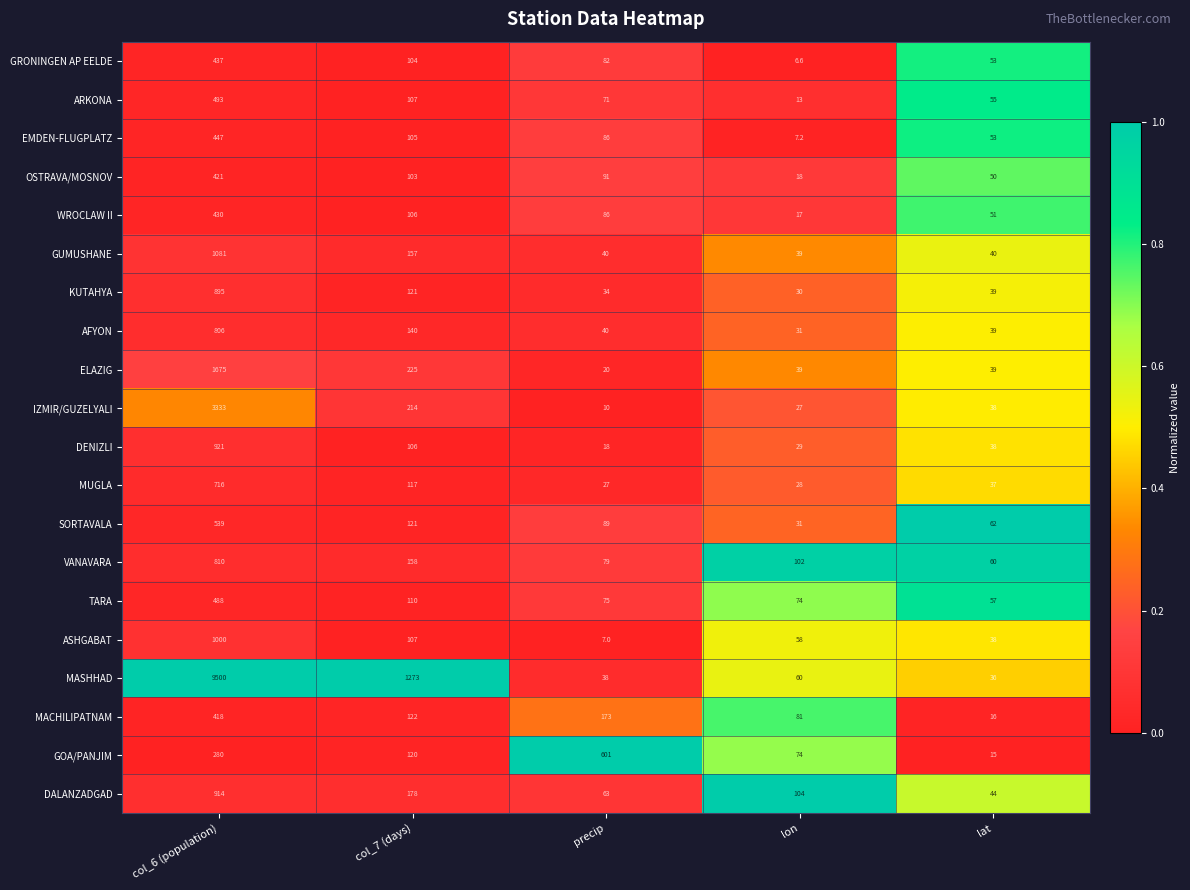

At which category is the sum across all series the highest?

col_6 (population)